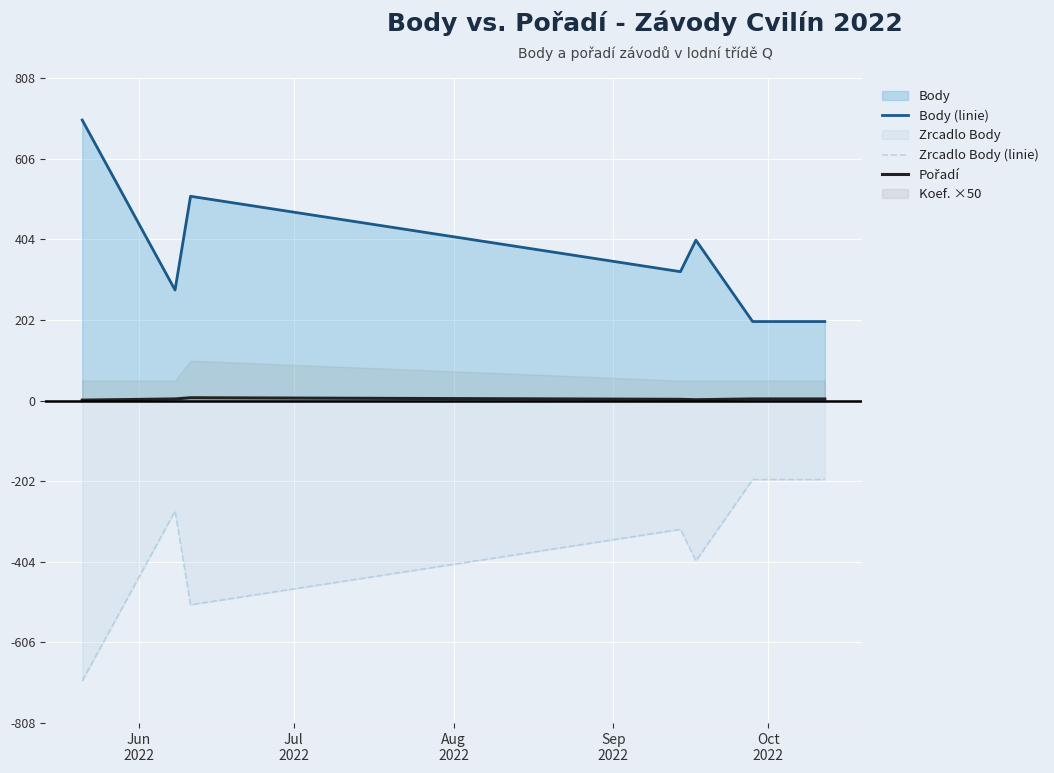

What is the minimum value for Body (linie)?

198